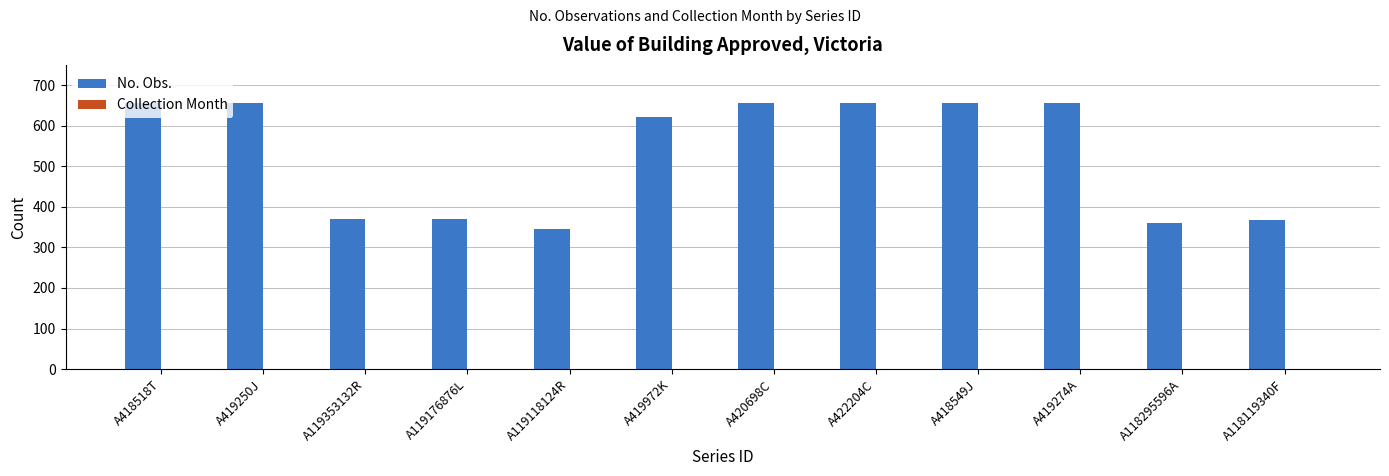

What is the total value across all series at A419274A?

658